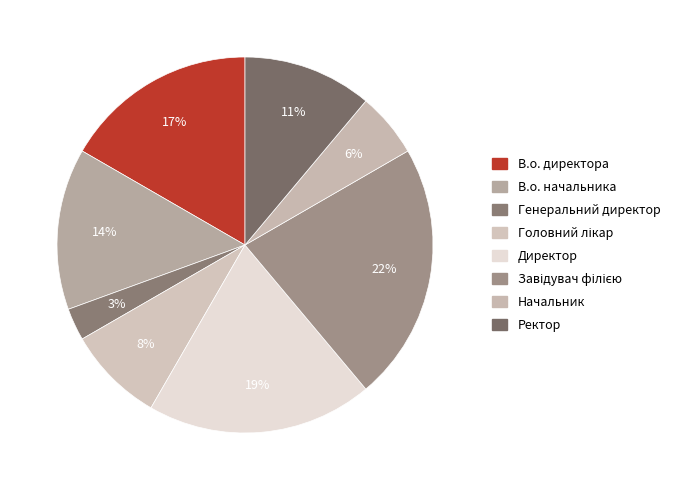

Does В.о. начальника account for over 50% of the chart?

No